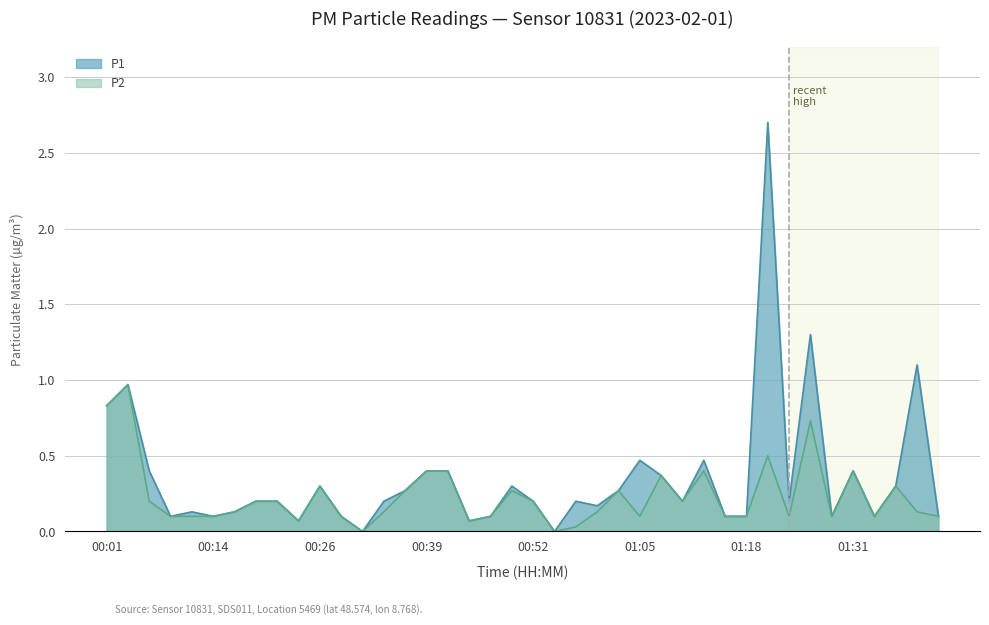

How many categories are shown in the chart?

40